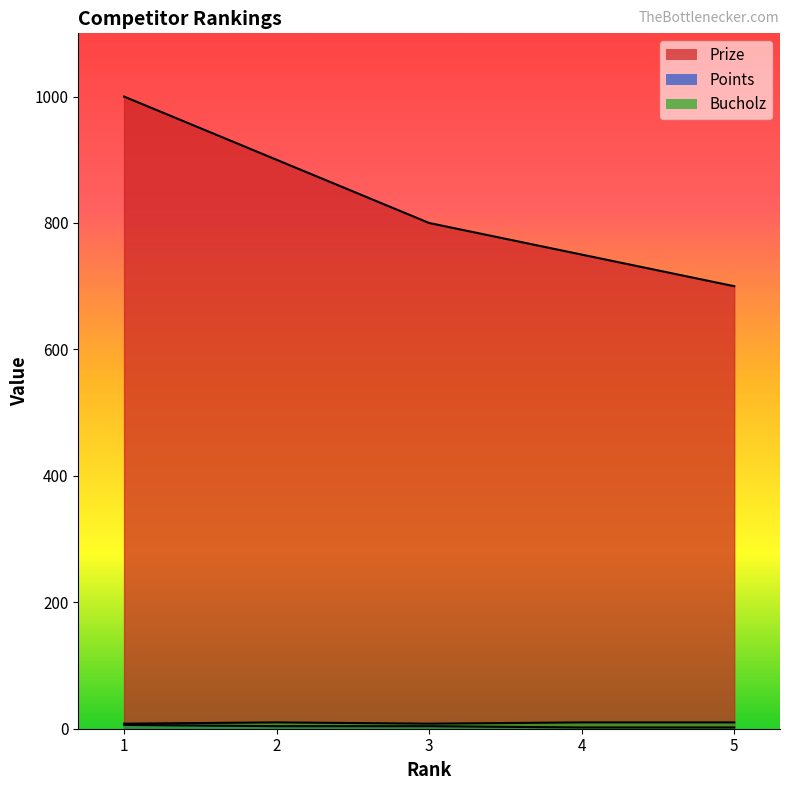

True or false: Points has more than 1 interior local peaks.

False